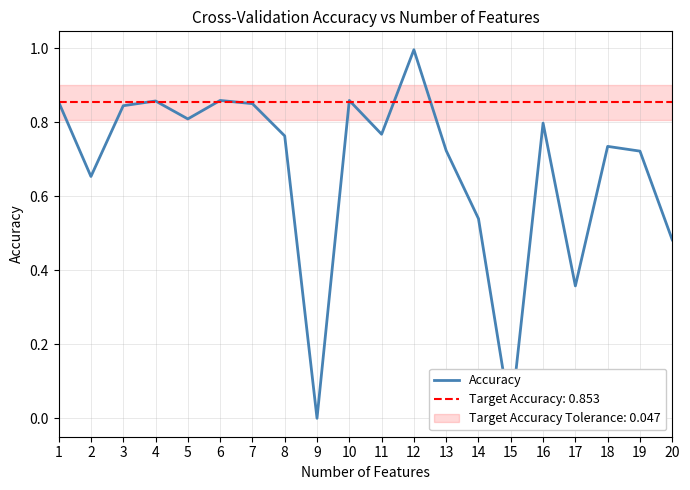

The value at 6 is 0.9. True or false?

True